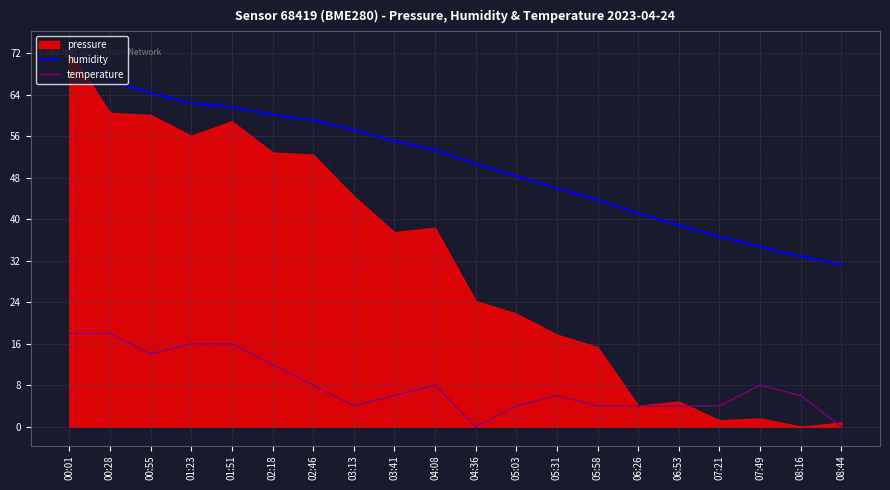

What position from the right is 03:41?

12